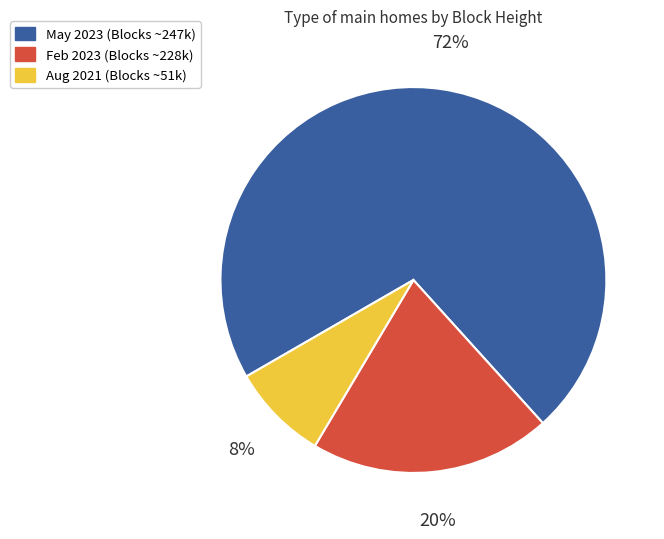

Between Aug 2021 (Blocks ~51k) and May 2023 (Blocks ~247k), which is larger?

May 2023 (Blocks ~247k)